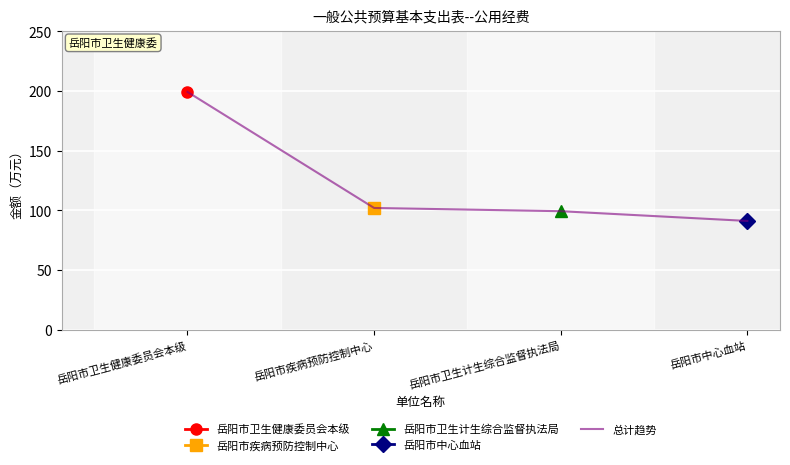

What is the difference between the second highest and second lowest values?

2.7